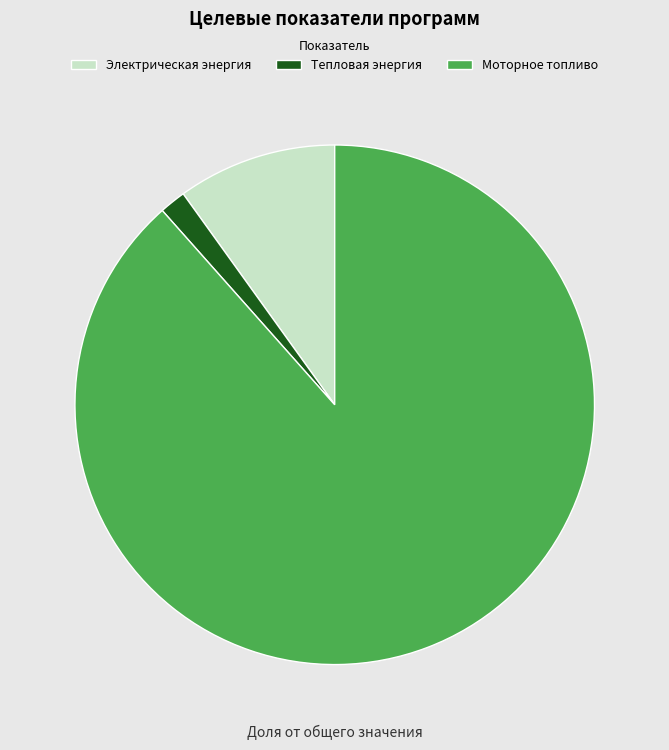

Is it true that Моторное топливо is 88% of the pie?

True